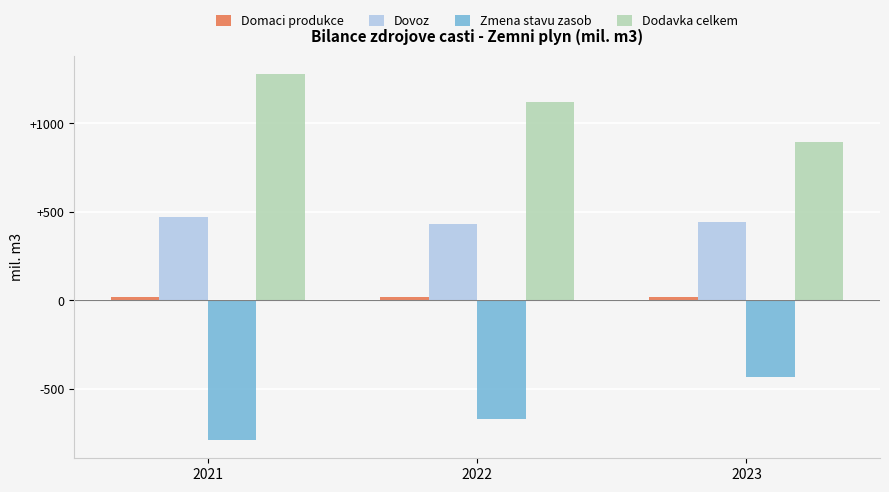

What is the average value of the Dodavka celkem series?

1099